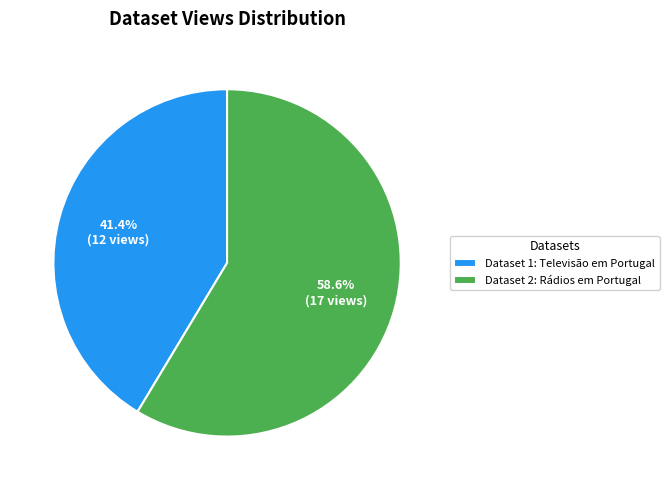

Does any single category account for the majority?

Yes